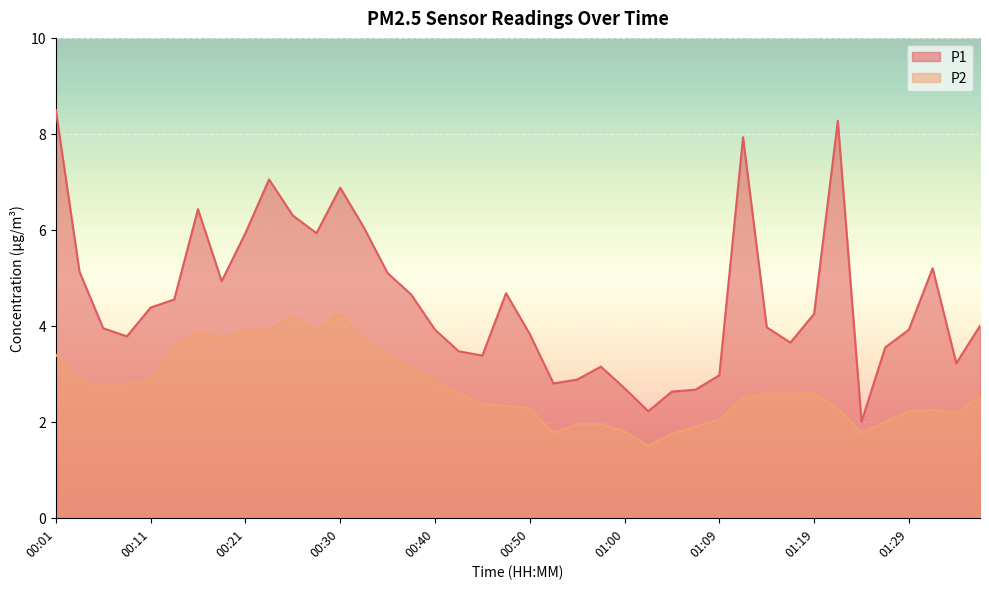

True or false: P2 and P1 intersect in this chart.

False